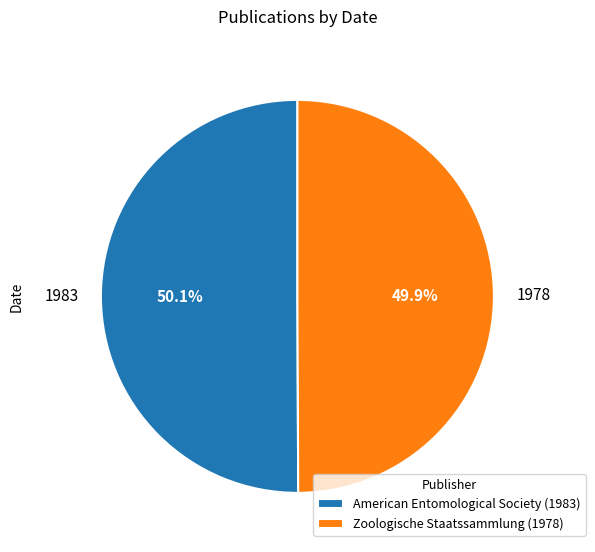

Approximately how many times larger is the value at Zoologische Staatssammlung (1978) compared to American Entomological Society (1983)?

1.0